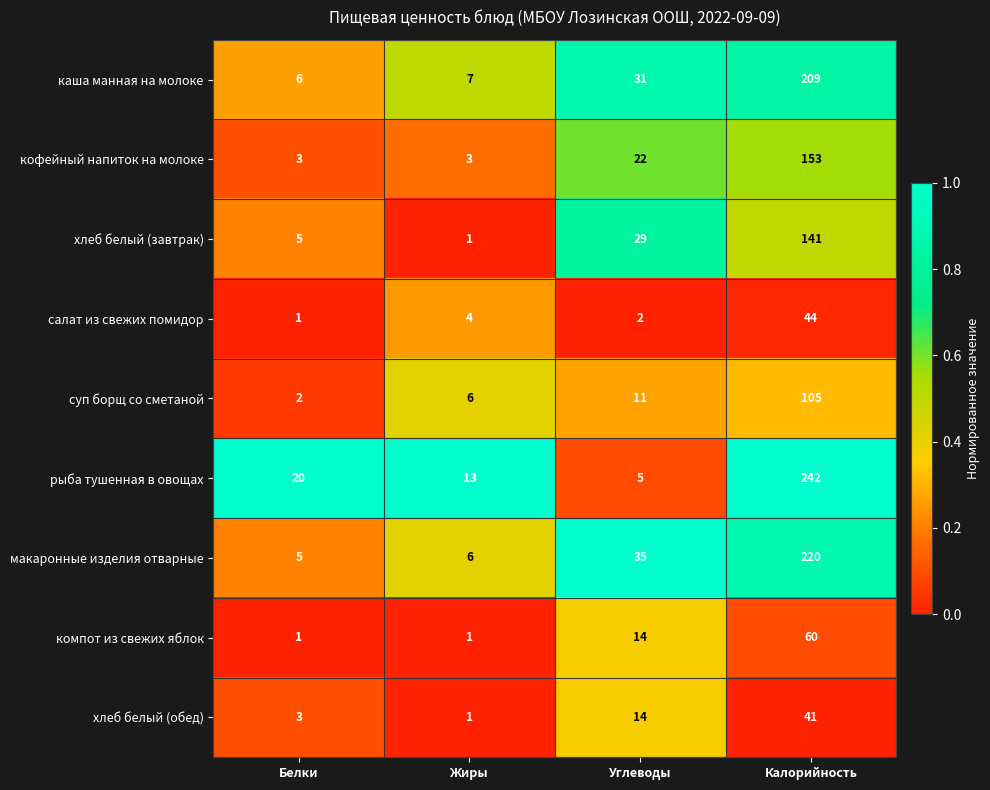

Is it true that хлеб белый (завтрак) equals 1 at Белки?

False